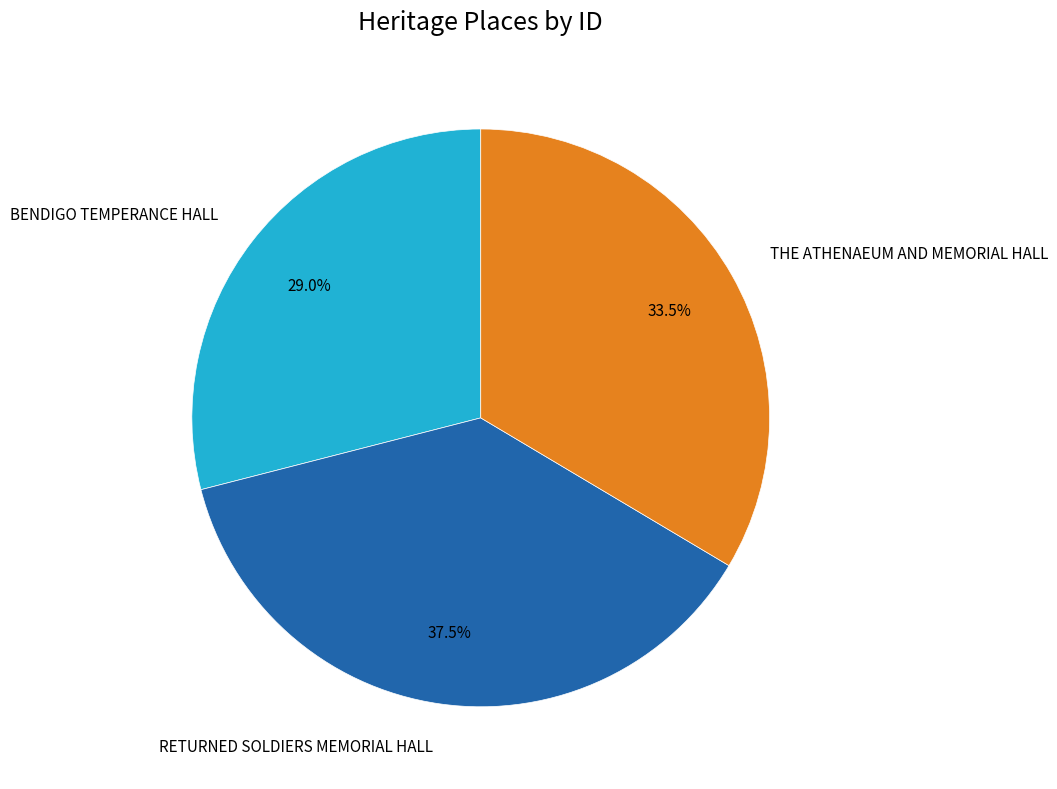

Combined, what portion of the pie is RETURNED SOLDIERS MEMORIAL HALL and THE ATHENAEUM AND MEMORIAL HALL?

71.0%